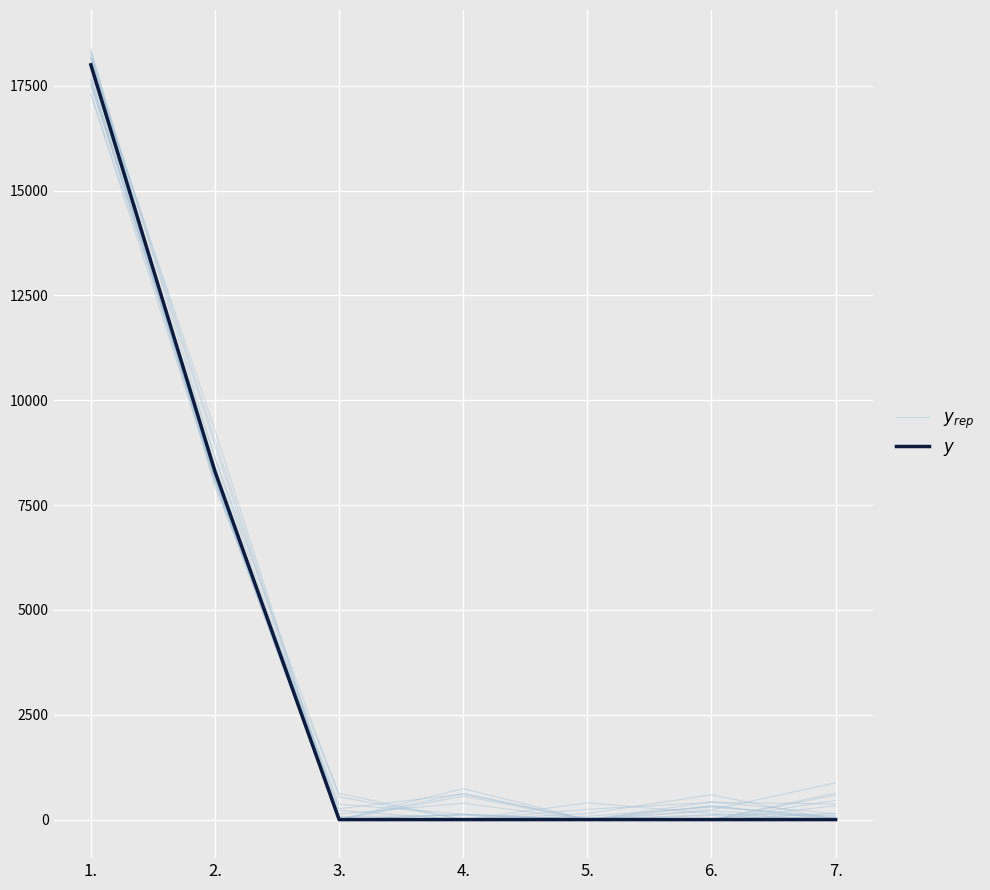

Rank the series by their average value, from highest to lowest.

$y_{rep}$, $y$